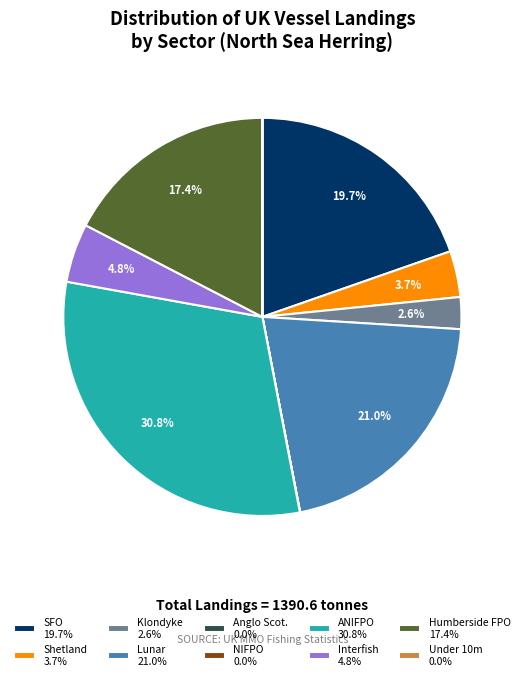

What percentage is the Interfish slice, to the nearest percent?

5%